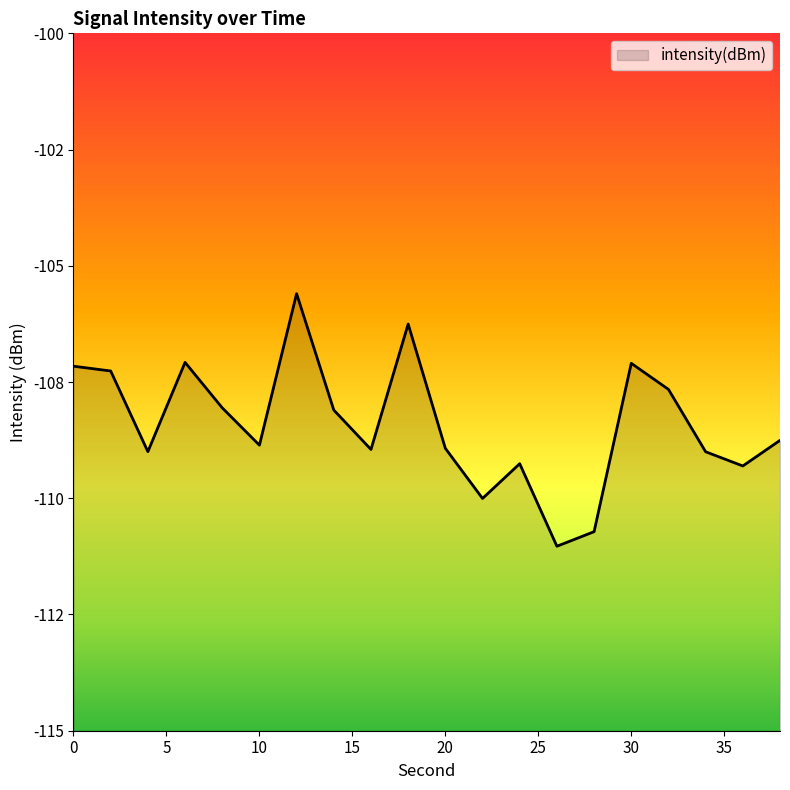

What is the difference between the second highest and minimum values?

4.8